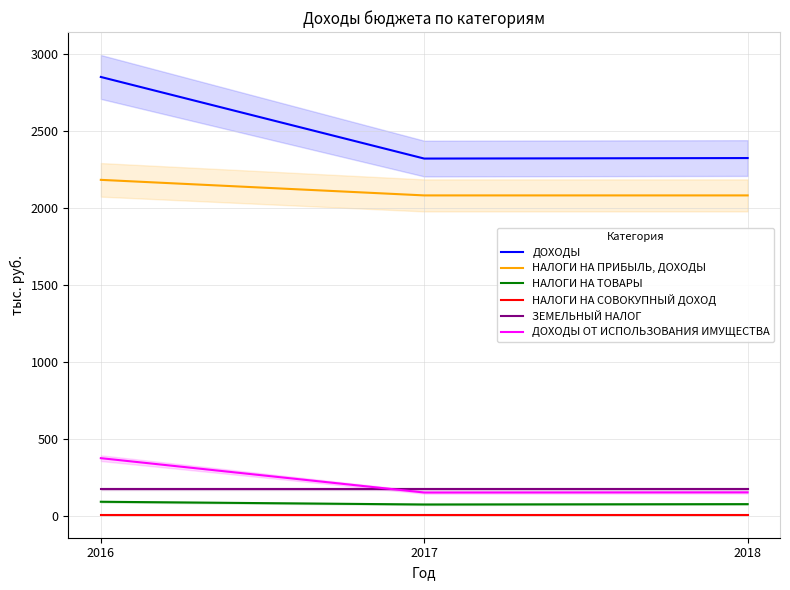

Which series has the widest spread of values?

ДОХОДЫ